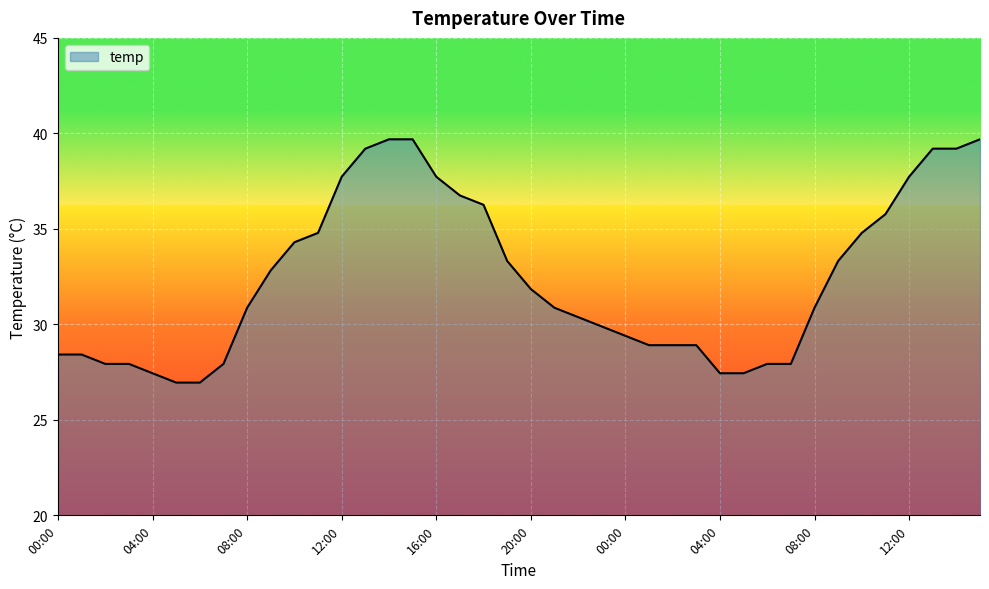

What is the greatest value displayed?

39.7